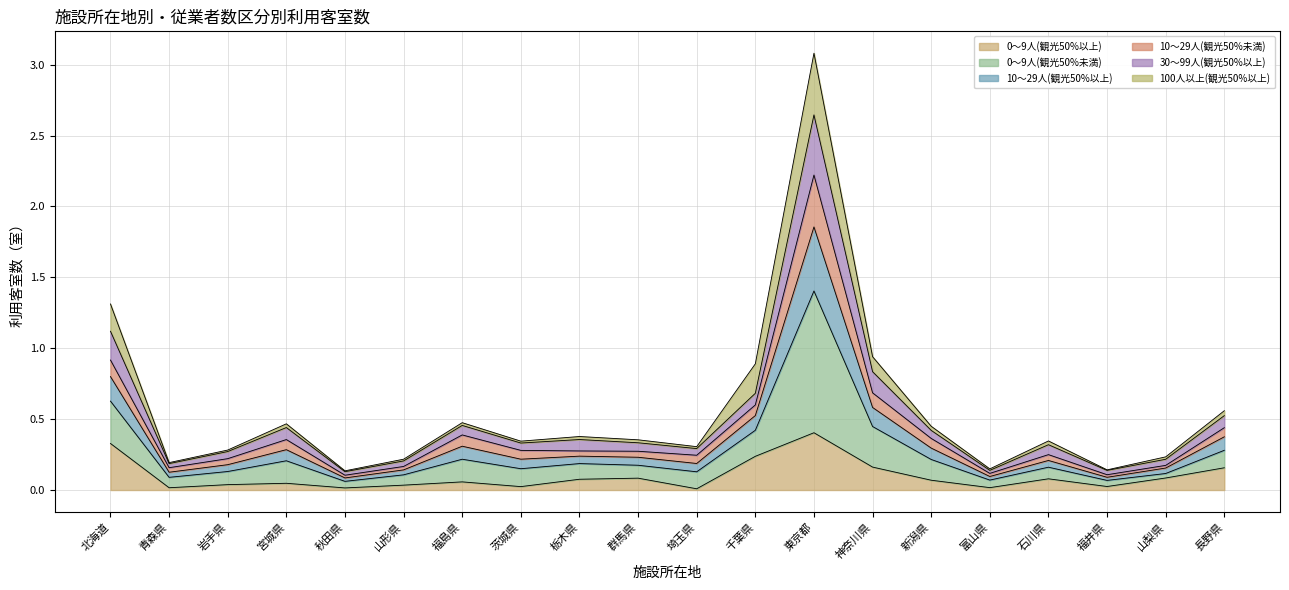

At which category is the sum across all series the highest?

東京都